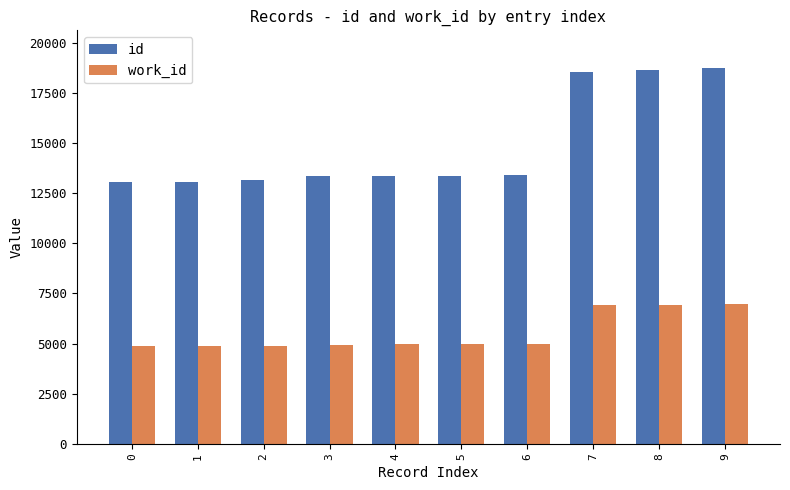

Which series has the largest total across all categories?

id